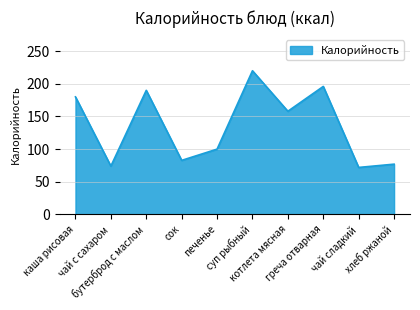

How many interior local peaks (higher than both neighbors) does the data have?

3